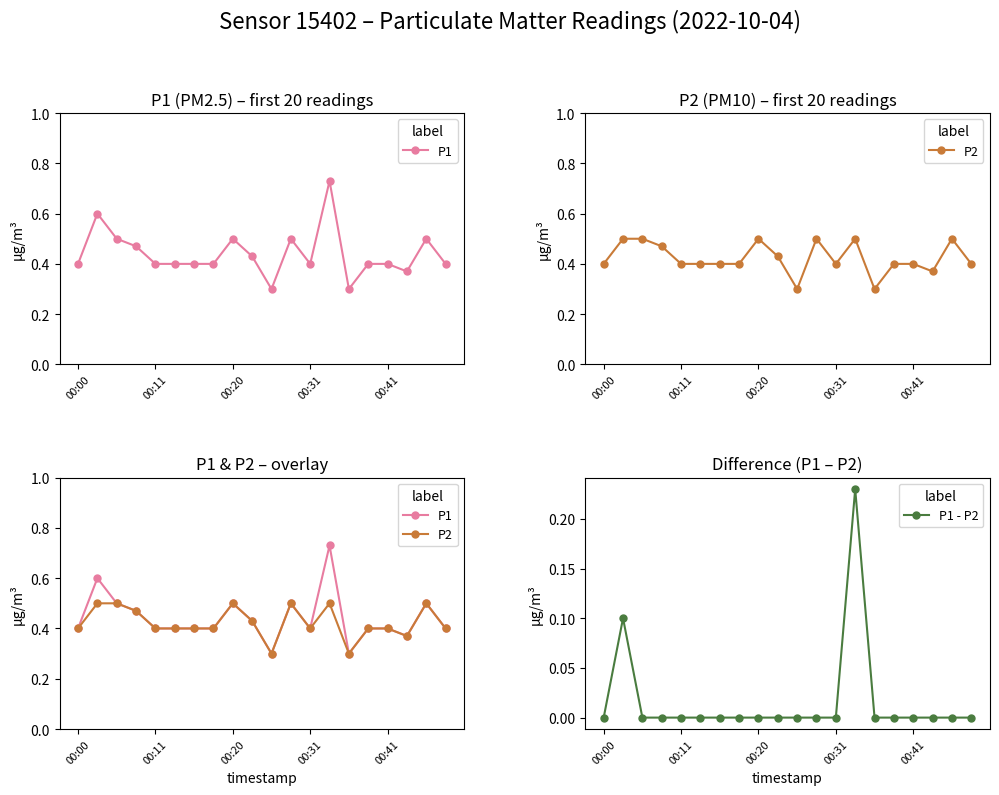

True or false: P1 - P2 has a value of 0.0 at 5.

True